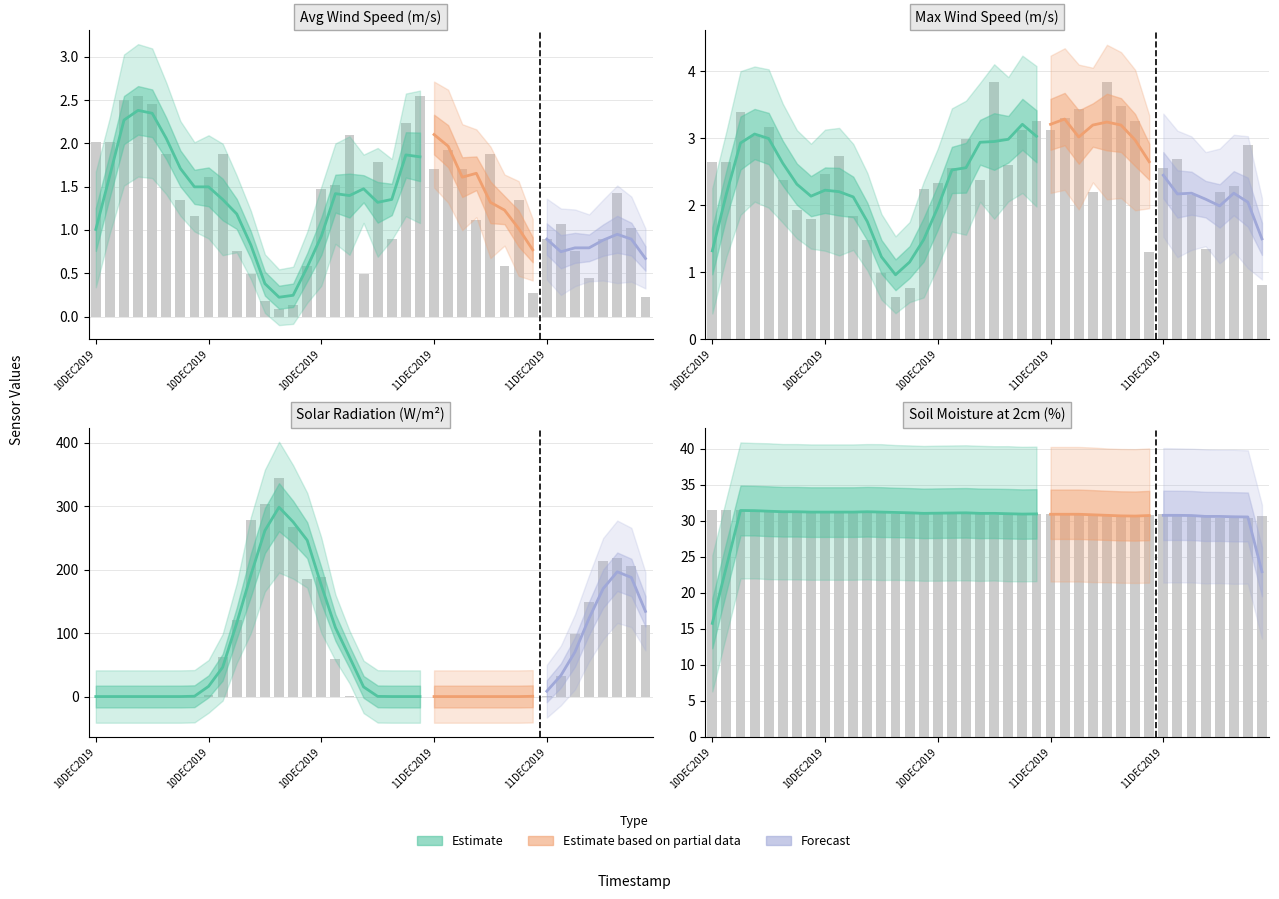

Between 10DEC2019:11 and 10DEC2019:10, which is larger?

10DEC2019:10